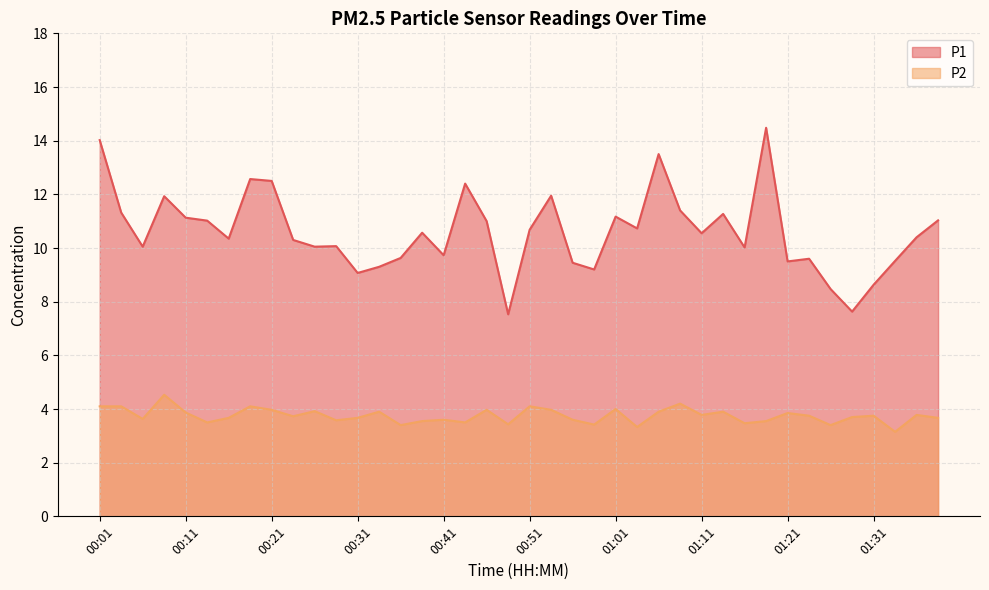

The value of P2 at 01:11 is 2.4. True or false?

False